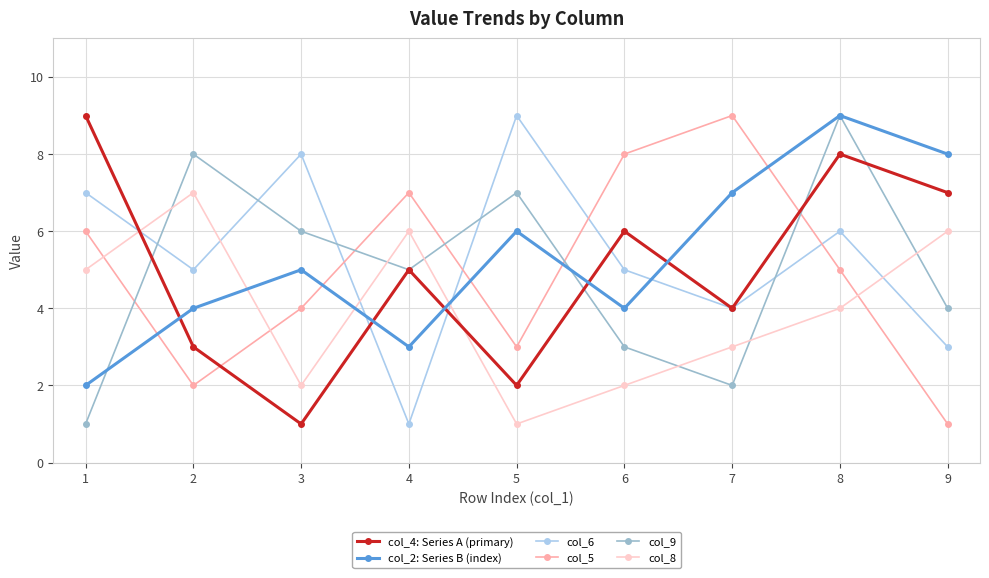

How many interior local valleys does the col_6 series have?

3